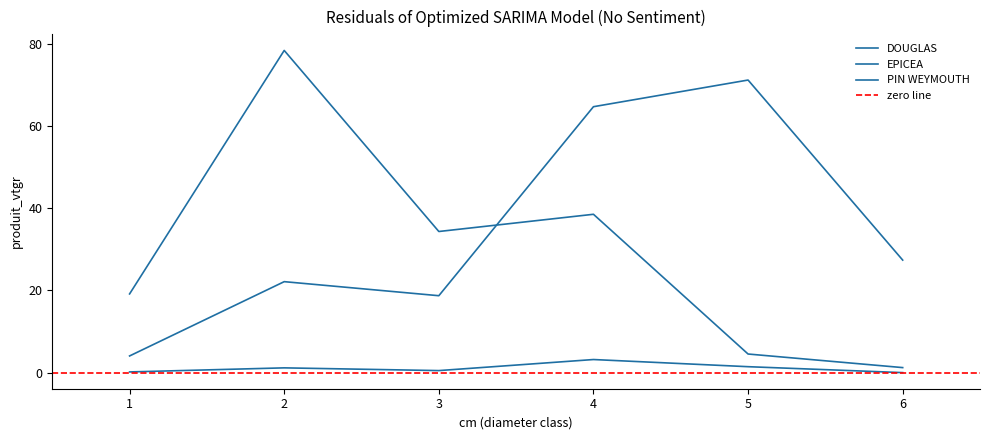

Where do DOUGLAS and EPICEA first cross each other?

3 and 4